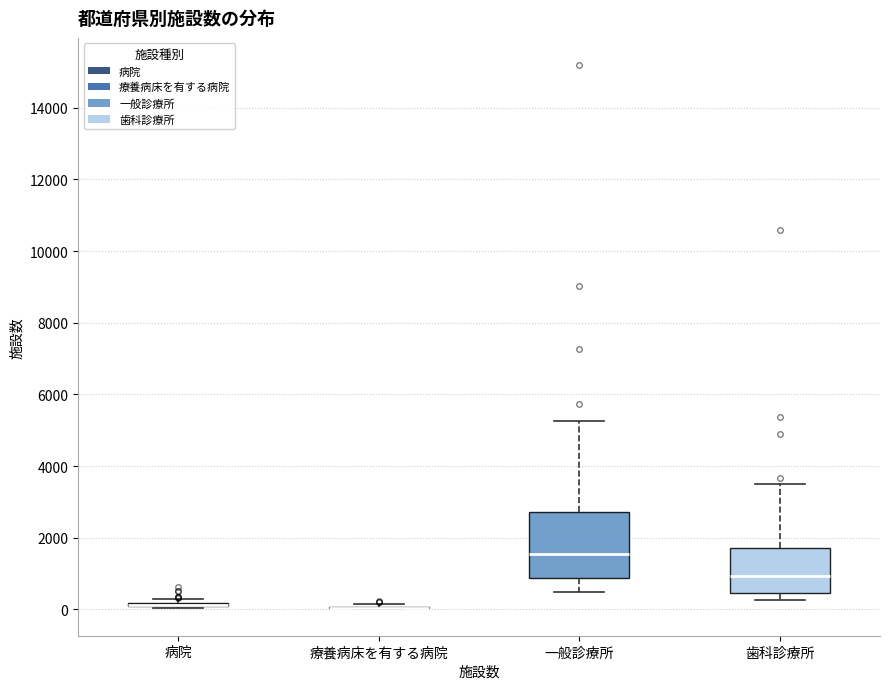

Where is the lower edge of the box for 一般診療所 on the y-axis? The values are not printed on the chart, so give them approximately, as read against the axis.

800